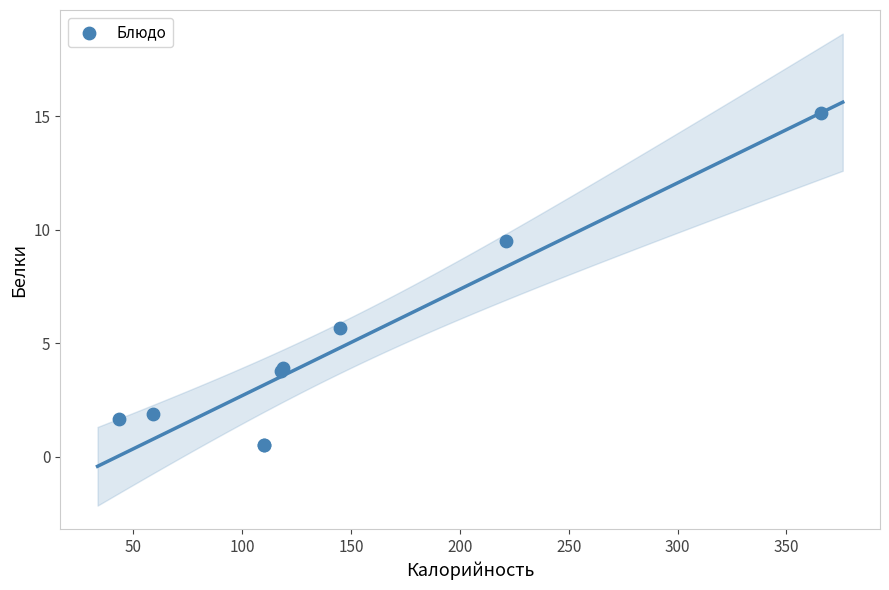

What Y value in the scatter plot is closest to 7?

5.7